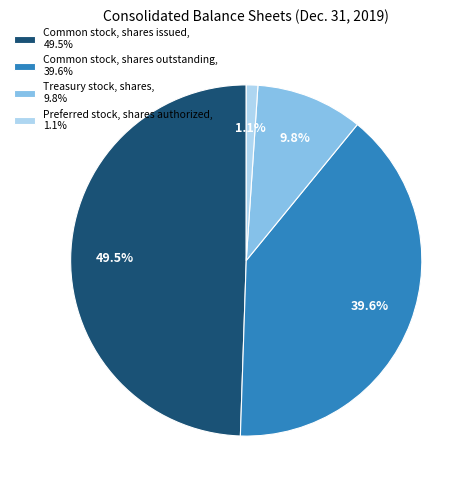

Rank the categories by value from highest to lowest.

Common stock, shares issued, Common stock, shares outstanding, Treasury stock, shares, Preferred stock, shares authorized